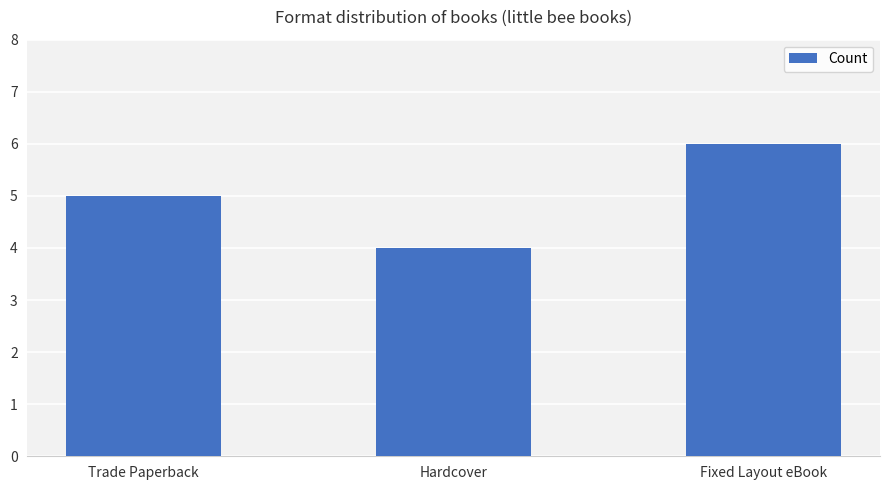

Is it true that the value at Trade Paperback is 5?

True